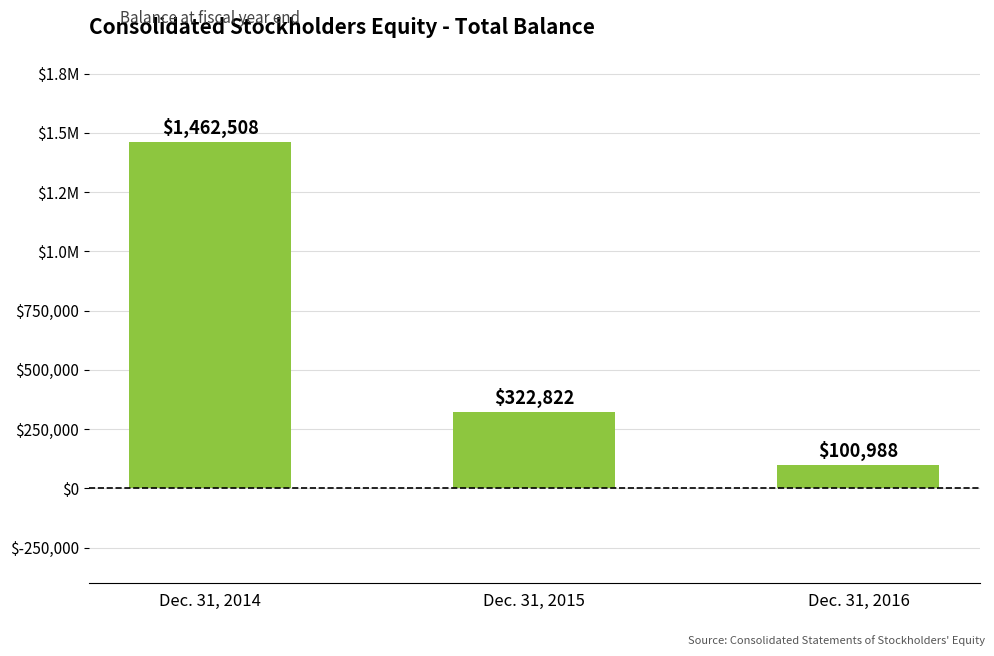

What is the difference between the maximum and minimum values?

1361520